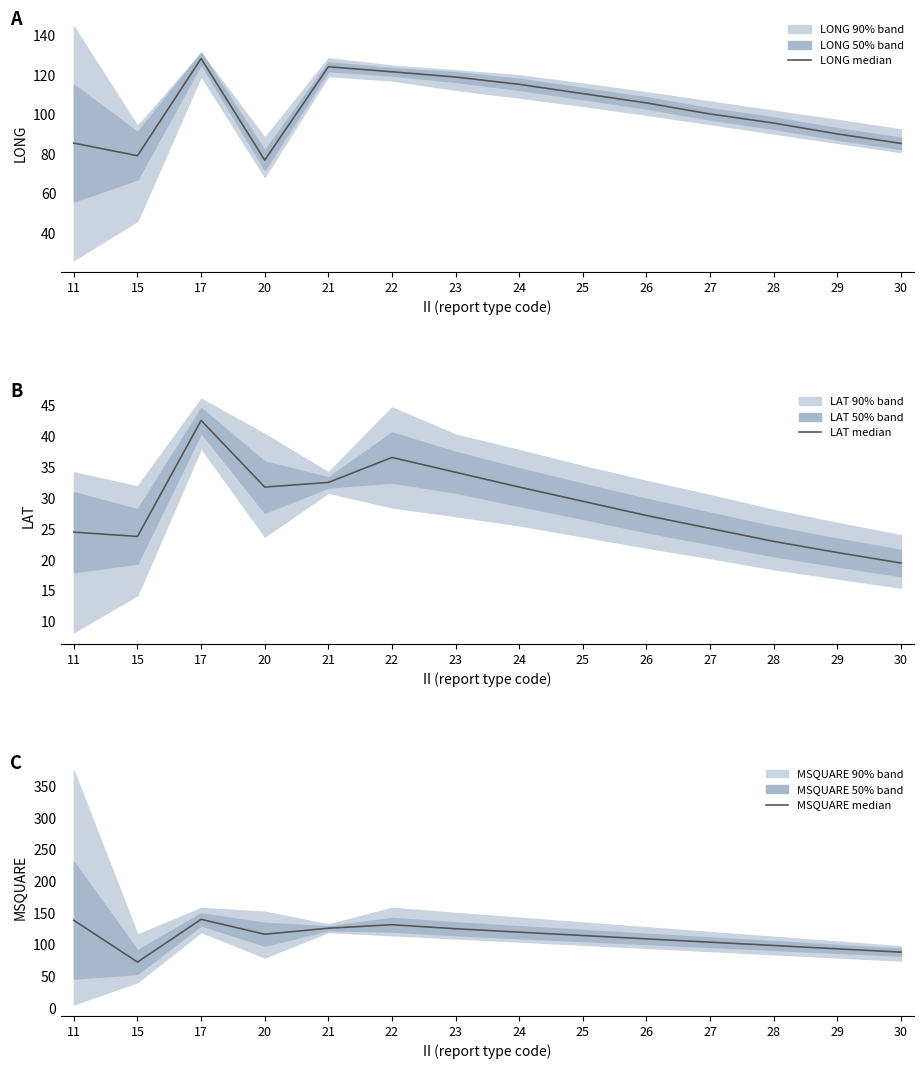

Reading left to right, what are all the values shown in this chart?

LONG median: 85.5	79.1	128.3	76.8	124.1	121.5	118.9	115.2	110.5	105.8	100.2	95.6	90.1	85.3
LAT median: 24.5	23.8	42.6	31.8	32.5	36.6	34.2	31.8	29.5	27.2	25.1	23.0	21.2	19.5
MSQUARE median: 138.5	72.6	140.0	116.5	126.0	131.5	125.2	119.8	114.5	109.2	104.0	98.8	93.5	88.3